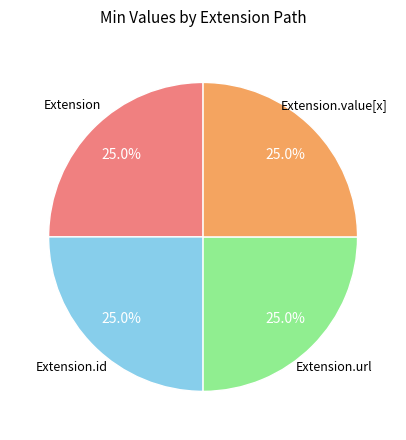

Is there a majority slice in this chart?

No